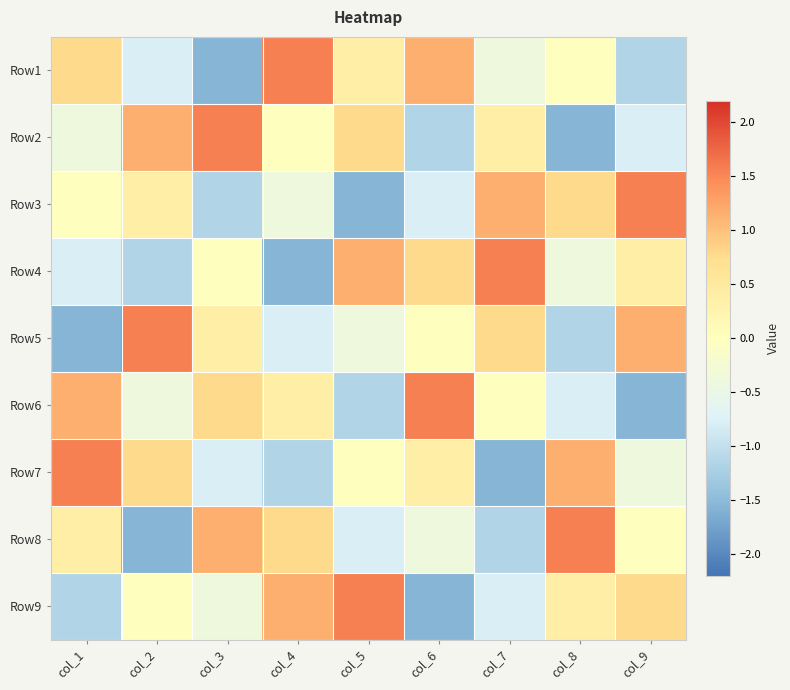

Reading left to right, transcribe all the data shown in this chart.

Row1: col_1=0.8	col_2=-0.8	col_3=-1.5	col_4=1.5	col_5=0.4	col_6=1.2	col_7=-0.4	col_8=0.0	col_9=-1.2
Row2: col_1=-0.4	col_2=1.2	col_3=1.5	col_4=0.0	col_5=0.8	col_6=-1.2	col_7=0.4	col_8=-1.5	col_9=-0.8
Row3: col_1=0.0	col_2=0.4	col_3=-1.2	col_4=-0.4	col_5=-1.5	col_6=-0.8	col_7=1.2	col_8=0.8	col_9=1.5
Row4: col_1=-0.8	col_2=-1.2	col_3=0.0	col_4=-1.5	col_5=1.2	col_6=0.8	col_7=1.5	col_8=-0.4	col_9=0.4
Row5: col_1=-1.5	col_2=1.5	col_3=0.4	col_4=-0.8	col_5=-0.4	col_6=0.0	col_7=0.8	col_8=-1.2	col_9=1.2
Row6: col_1=1.2	col_2=-0.4	col_3=0.8	col_4=0.4	col_5=-1.2	col_6=1.5	col_7=0.0	col_8=-0.8	col_9=-1.5
Row7: col_1=1.5	col_2=0.8	col_3=-0.8	col_4=-1.2	col_5=0.0	col_6=0.4	col_7=-1.5	col_8=1.2	col_9=-0.4
Row8: col_1=0.4	col_2=-1.5	col_3=1.2	col_4=0.8	col_5=-0.8	col_6=-0.4	col_7=-1.2	col_8=1.5	col_9=0.0
Row9: col_1=-1.2	col_2=0.0	col_3=-0.4	col_4=1.2	col_5=1.5	col_6=-1.5	col_7=-0.8	col_8=0.4	col_9=0.8